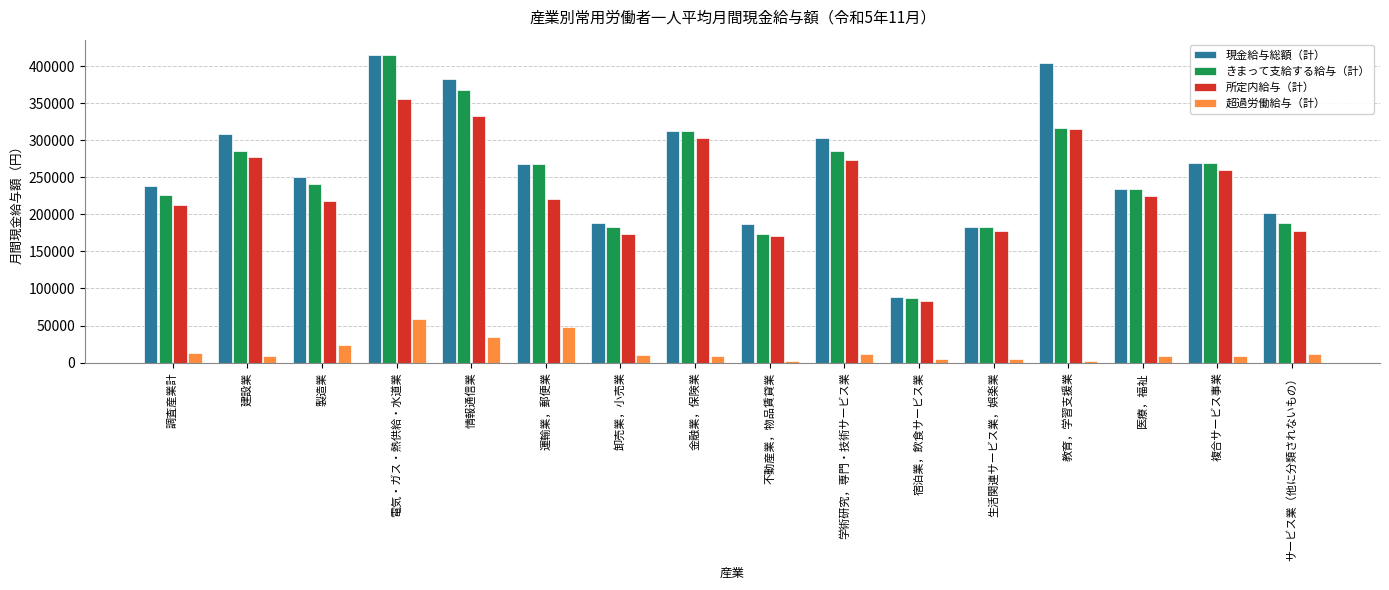

Between 金融業，保険業 and 複合サービス事業, which series saw the biggest shift?

現金給与総額（計）